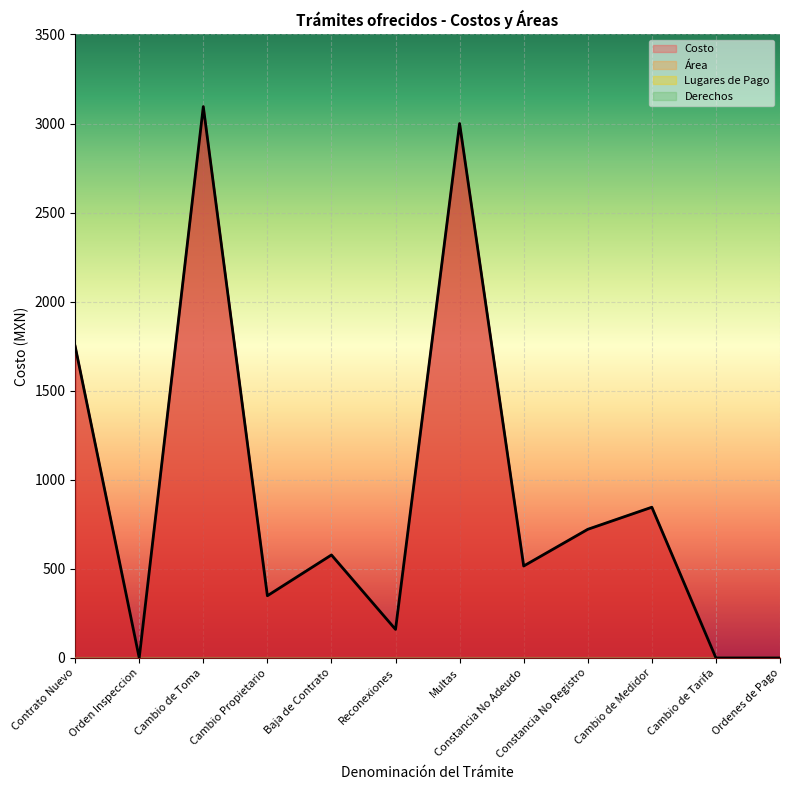

The value of Lugares de Pago at Cambio de Toma is 1. True or false?

True